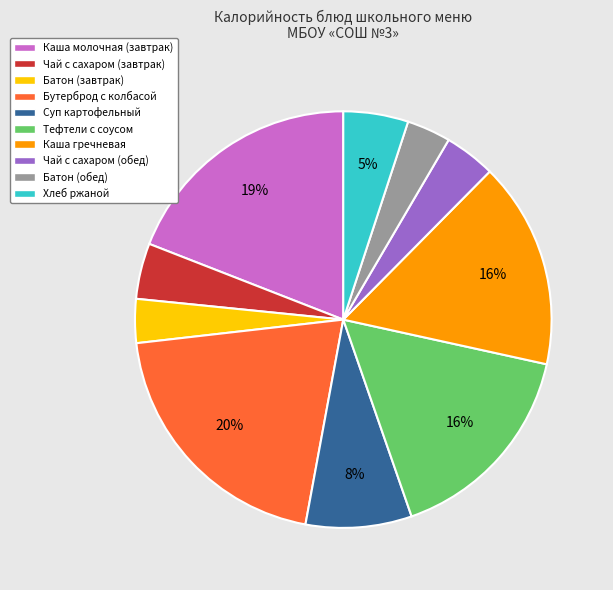

How many segments does this pie chart have?

10